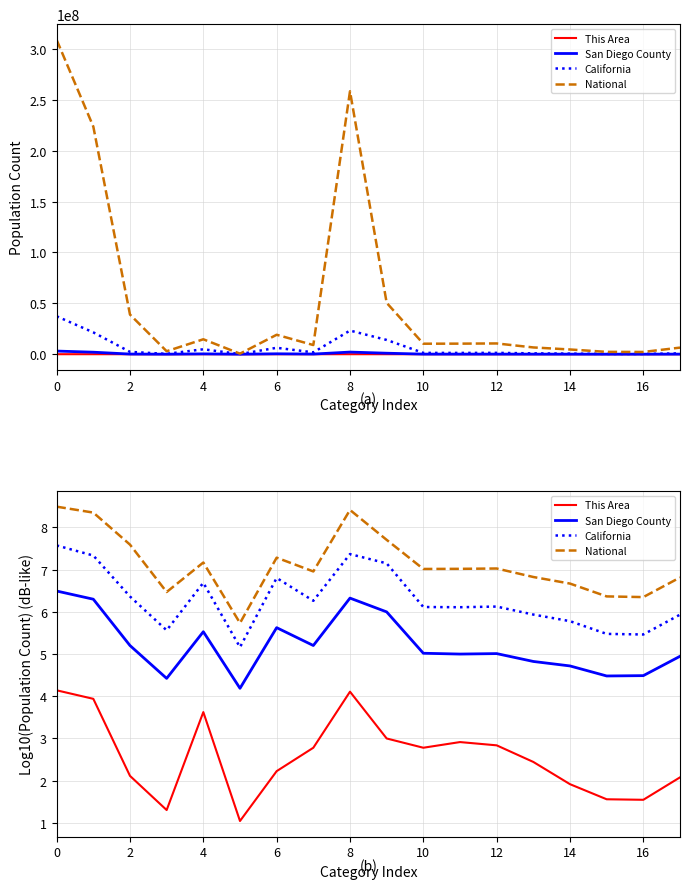

True or false: National and California intersect in this chart.

False